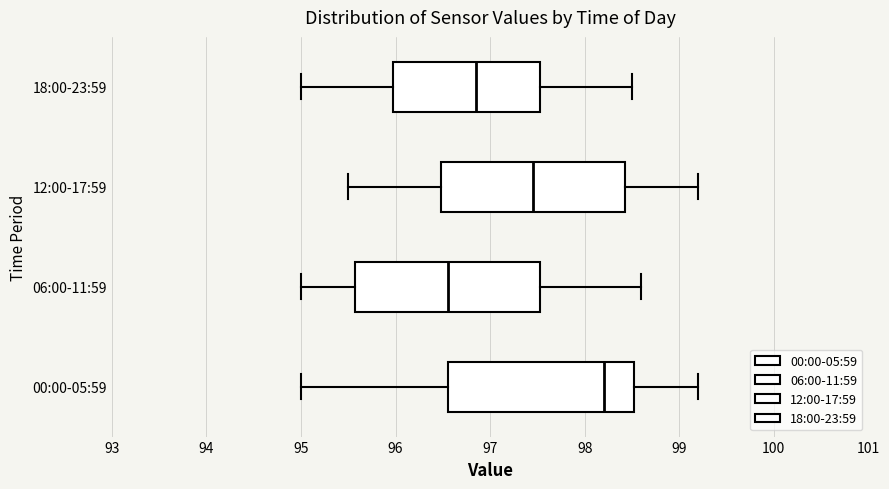

Reading bottom to top, read every box against the x-axis: the position of its median line, the range the box covers, and the ends of its whiskers. The values are not printed on the chart, so give them approximately, as read against the axis.

00:00-05:59: median 98.2, box 96.6 to 98.5, whiskers 95.0 to 99.2
06:00-11:59: median 96.6, box 95.6 to 97.5, whiskers 95.0 to 98.6
12:00-17:59: median 97.5, box 96.5 to 98.4, whiskers 95.5 to 99.2
18:00-23:59: median 96.9, box 96.0 to 97.5, whiskers 95.0 to 98.5